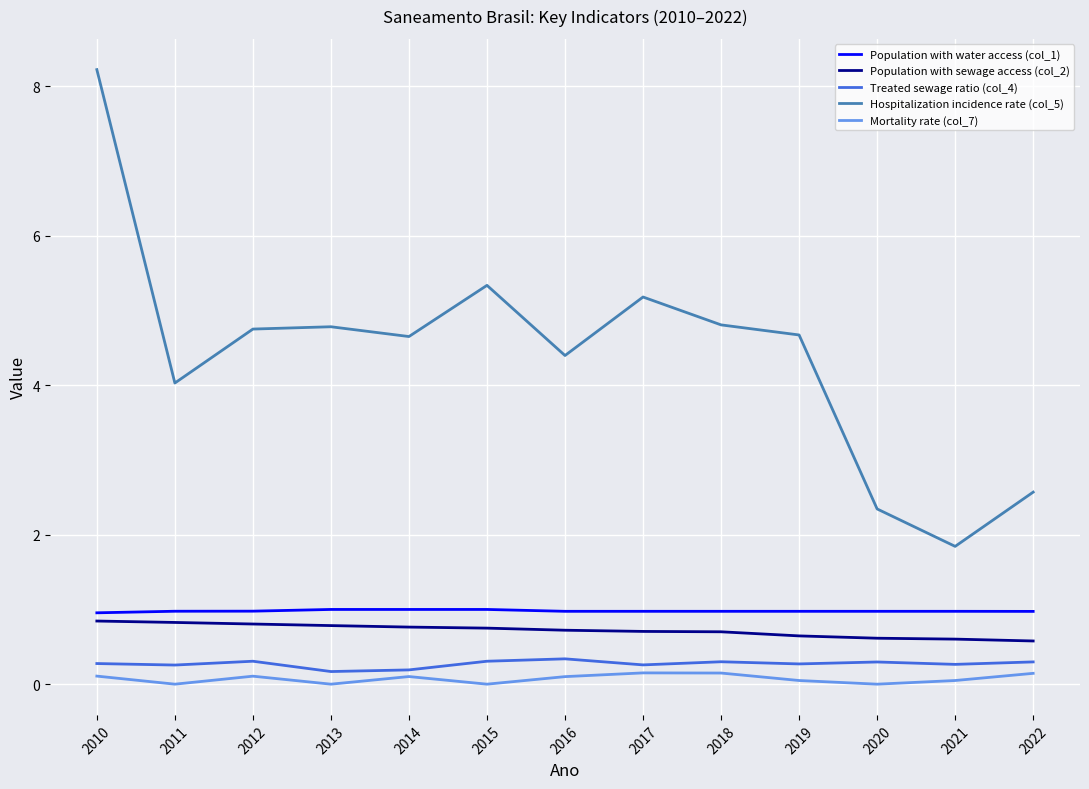

The value of Hospitalization incidence rate (col_5) at 2012 is 4.8. True or false?

True